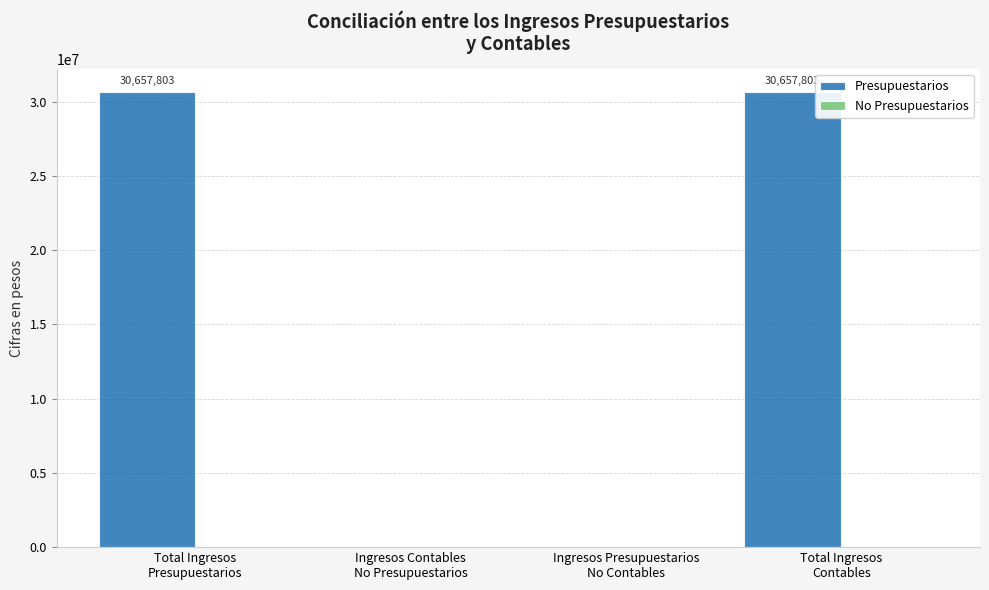

What is the sum of all values?

61315606